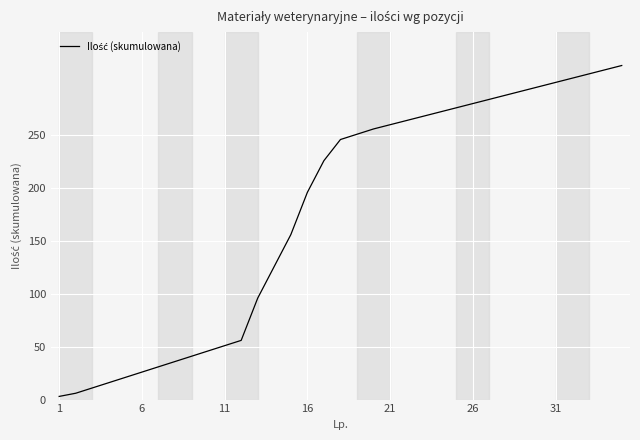

What is the greatest value displayed?

316